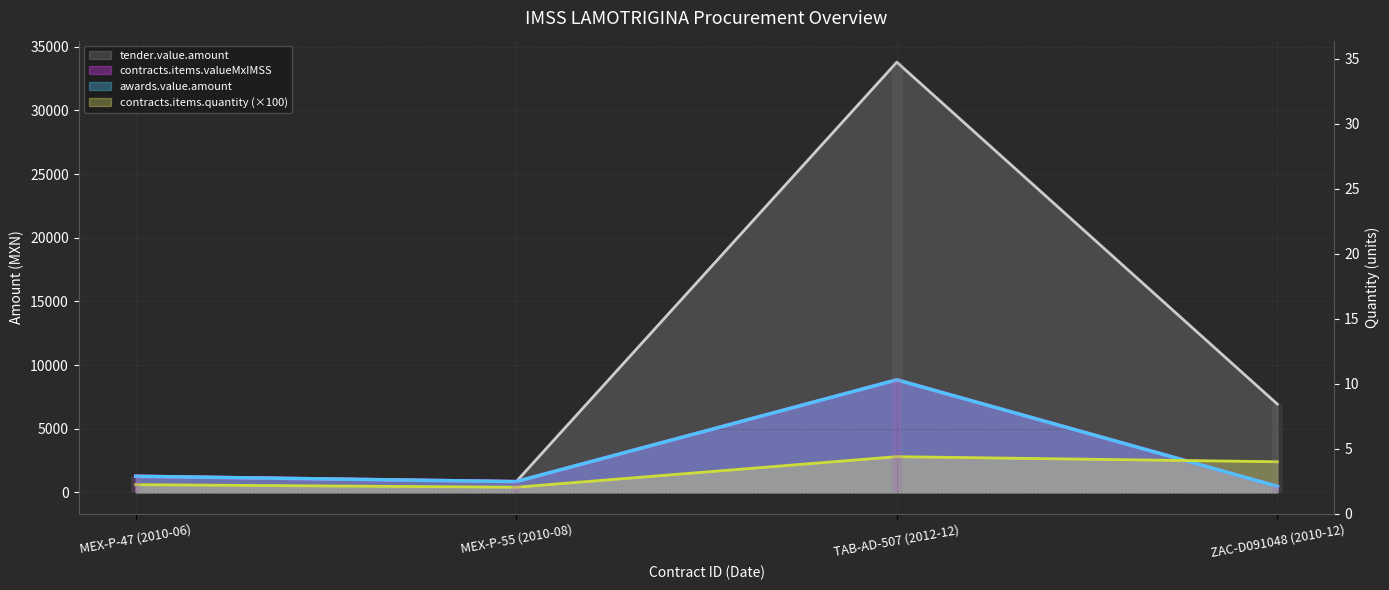

How many interior local valleys does the contracts.items.valueMxIMSS series have?

1